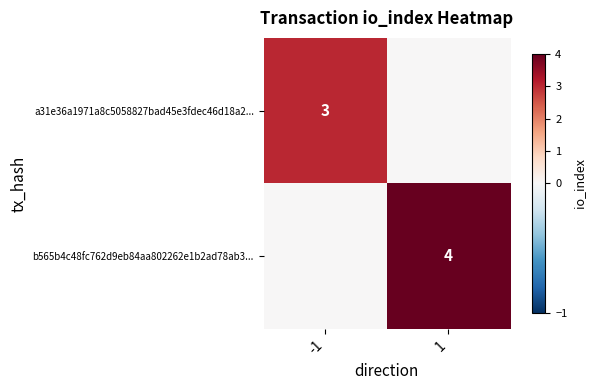

Between 1 and -1, which is larger?

-1